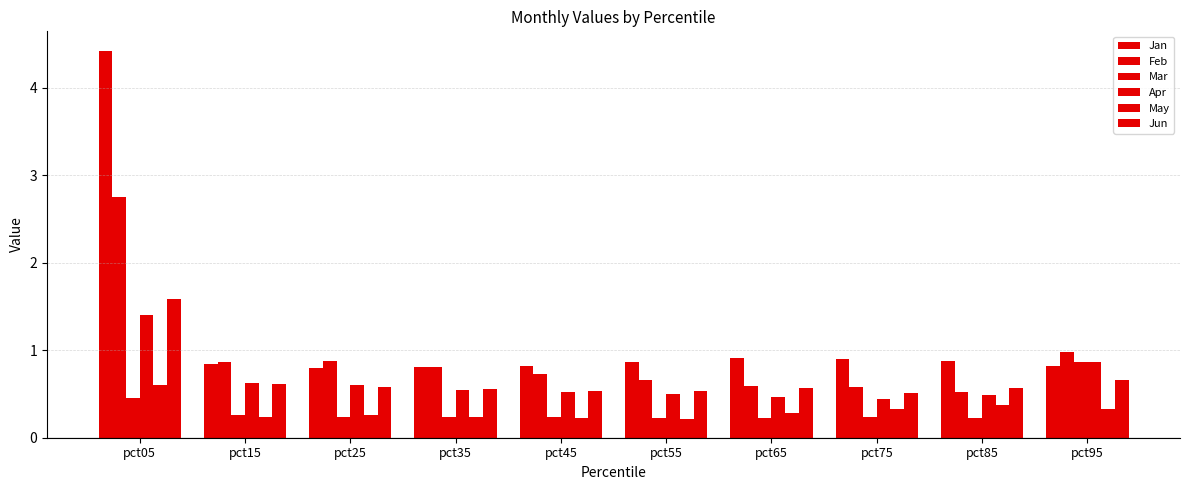

Which series has the largest range (max minus min)?

Jan